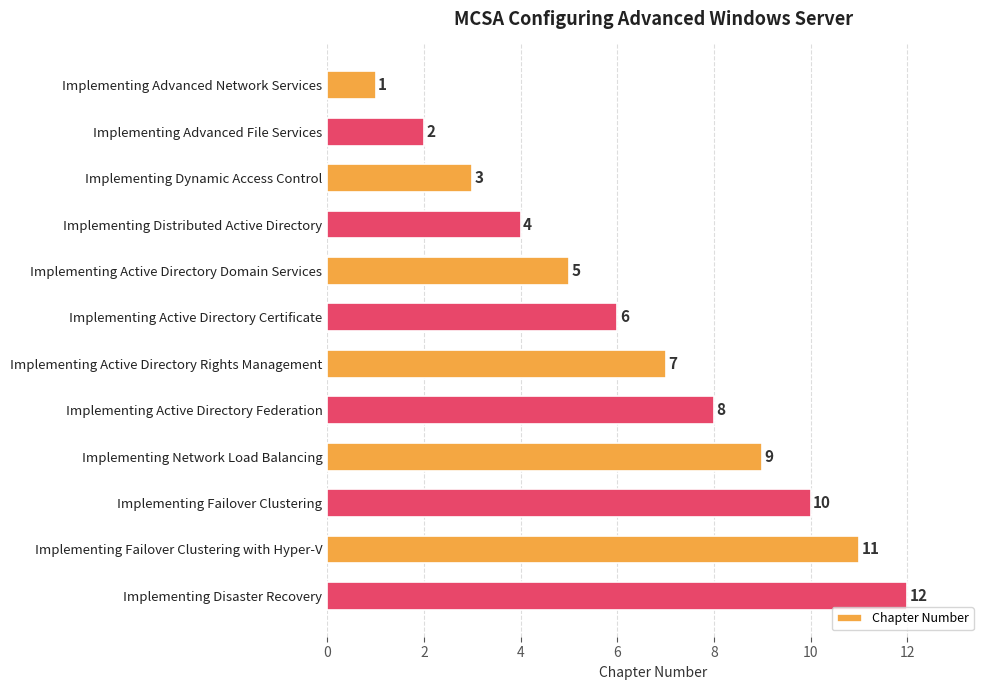

Read the value at Implementing Failover Clustering with Hyper-V.

11